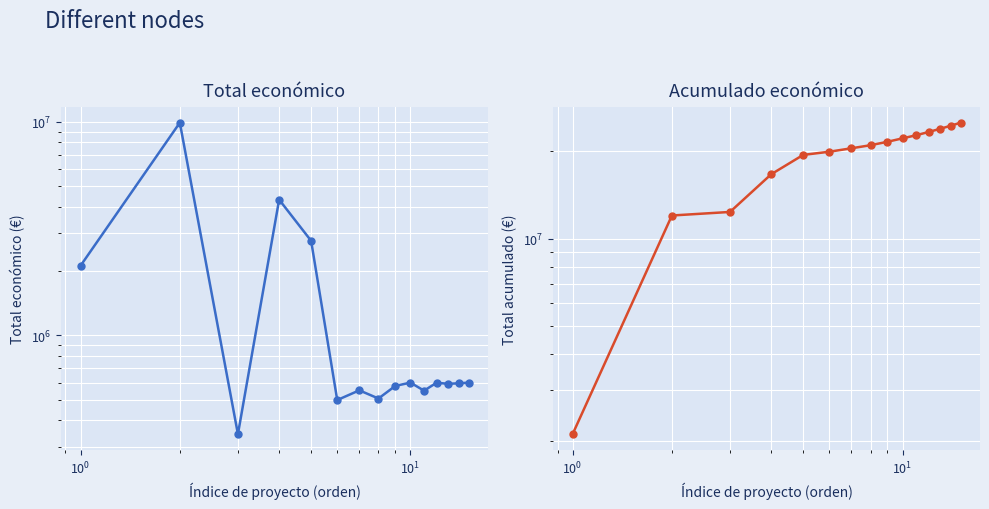

What is the average value of the Acumulado económico series?

19162029